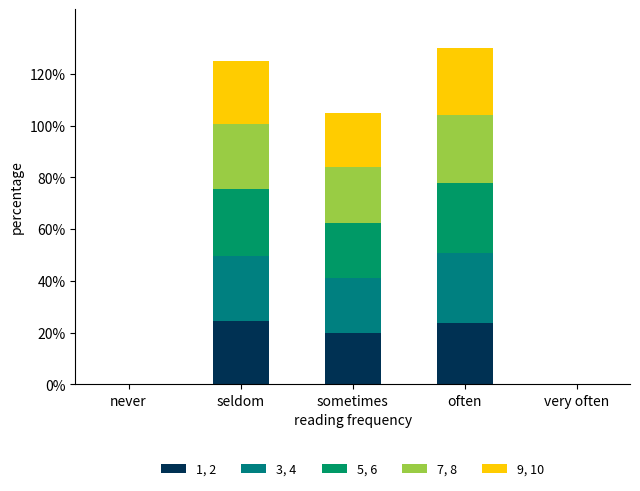

Rank the series at sometimes from lowest to highest value.

1, 2, 3, 4, 9, 10, 7, 8, 5, 6